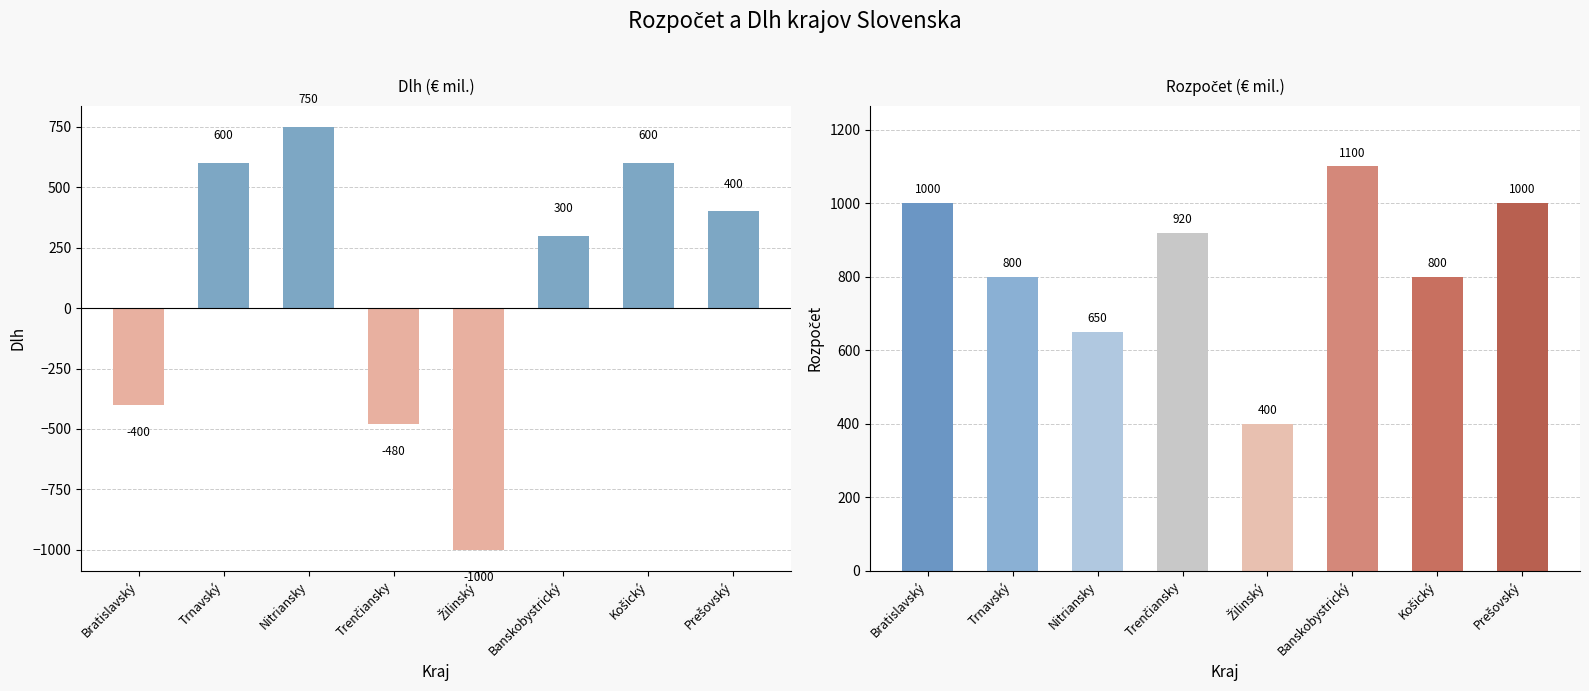

Count the number of data series in this chart.

2